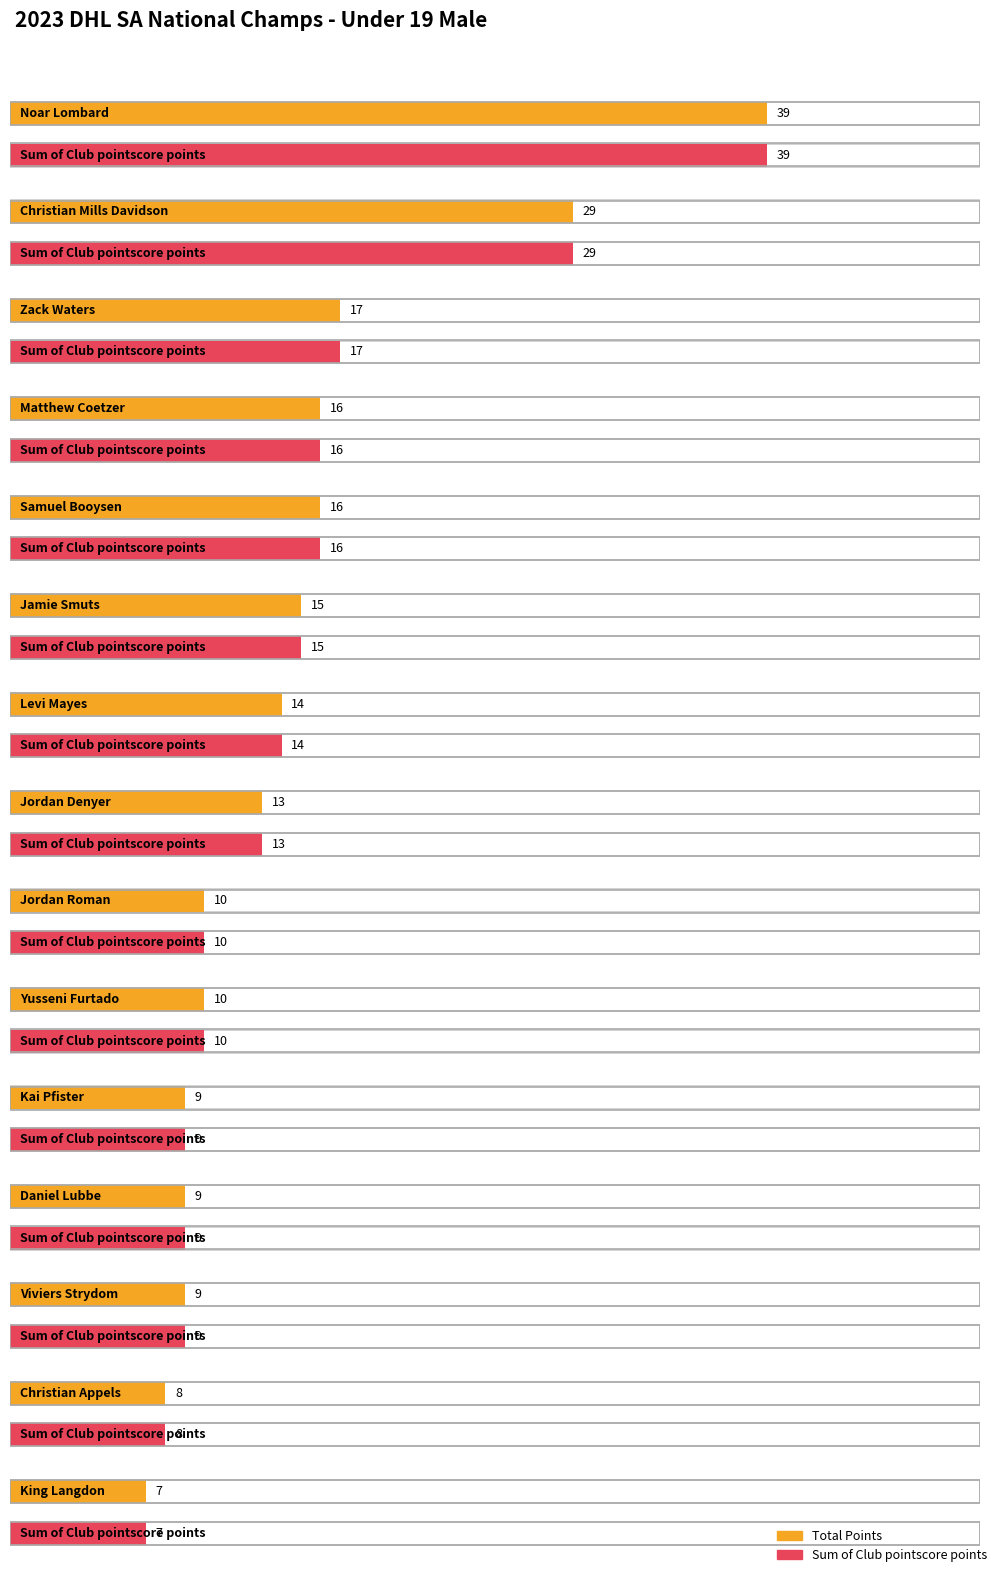

Reading right to left, list all the values displayed in this chart.

Total Points: King Langdon=7	Christian Appels=8	Viviers Strydom=9	Daniel Lubbe=9	Kai Pfister=9	Yusseni Furtado=10	Jordan Roman=10	Jordan Denyer=13	Levi Mayes=14	Jamie Smuts=15	Samuel Booysen=16	Matthew Coetzer=16	Zack Waters=17	Christian Mills Davidson=29	Noar Lombard=39
Sum of Club pointscore points: King Langdon=7	Christian Appels=8	Viviers Strydom=9	Daniel Lubbe=9	Kai Pfister=9	Yusseni Furtado=10	Jordan Roman=10	Jordan Denyer=13	Levi Mayes=14	Jamie Smuts=15	Samuel Booysen=16	Matthew Coetzer=16	Zack Waters=17	Christian Mills Davidson=29	Noar Lombard=39